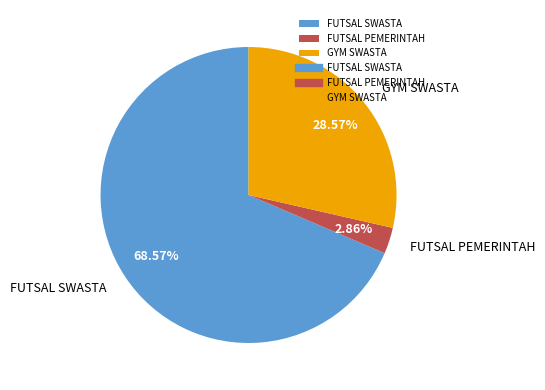

Approximately how many times larger is the value at GYM SWASTA compared to FUTSAL PEMERINTAH?

10.0